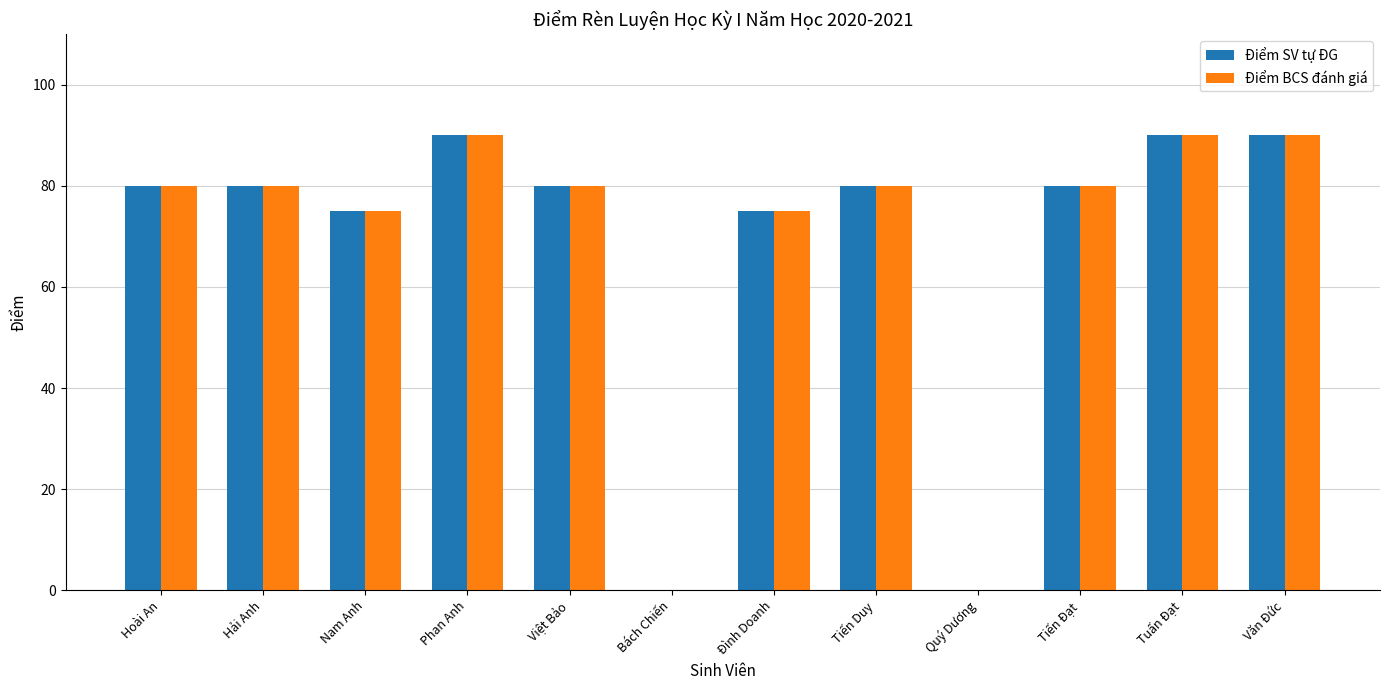

True or false: Điểm BCS đánh giá has a value of 141 at Văn Đức.

False